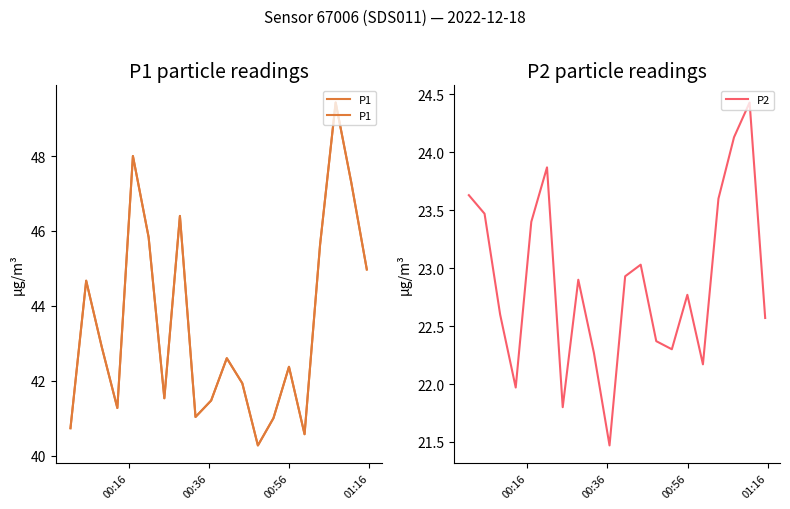

What is the highest value of the P2 series?

24.4